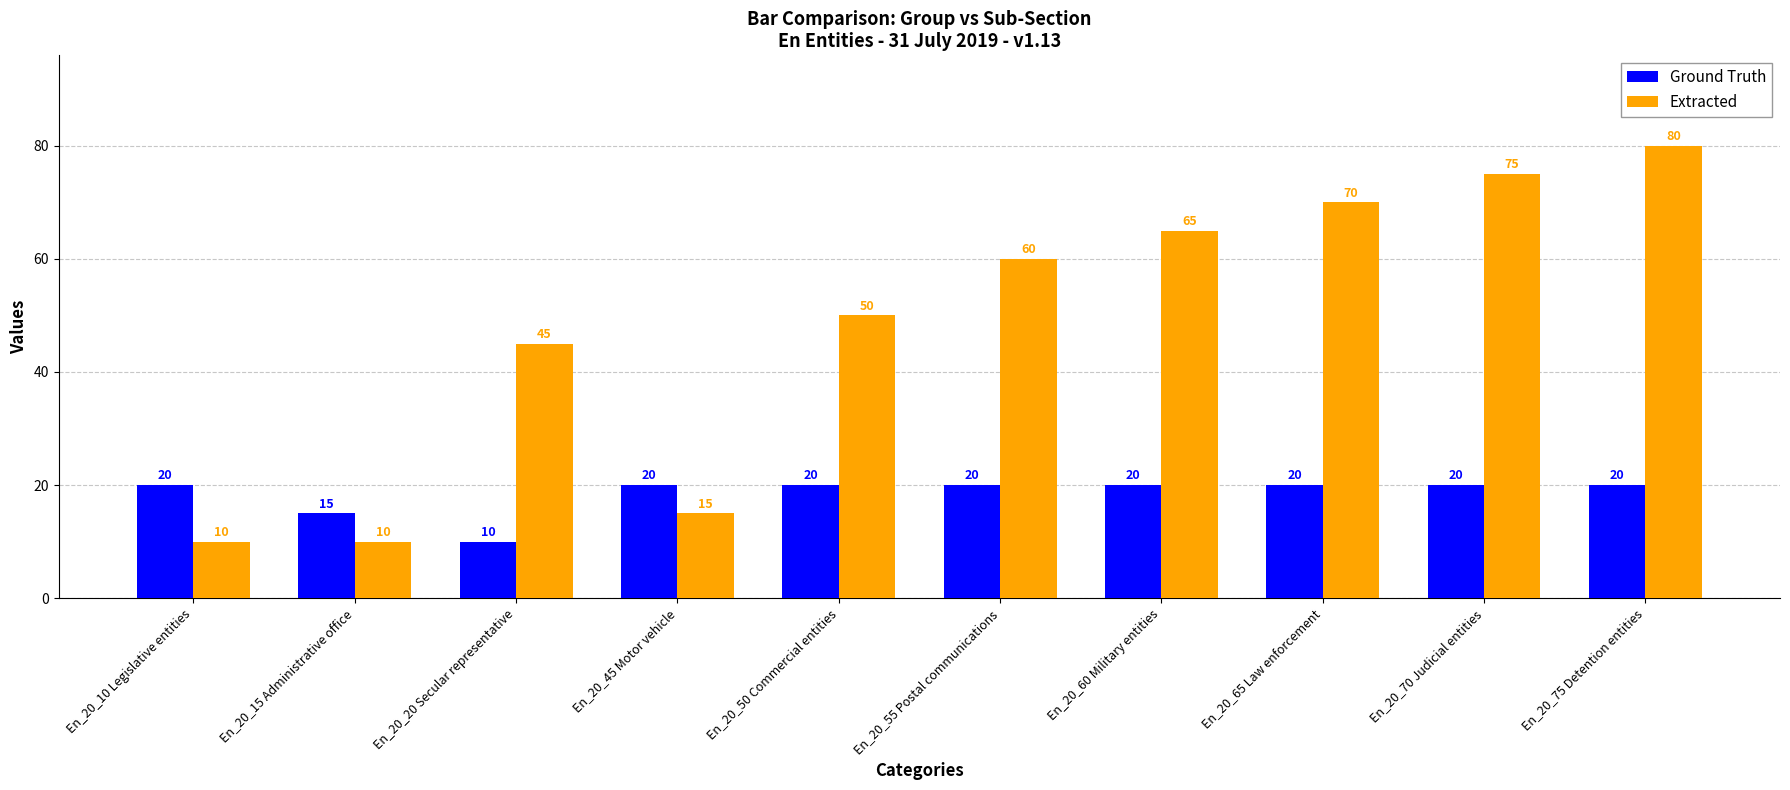

What is the lowest value of the Ground Truth series?

10